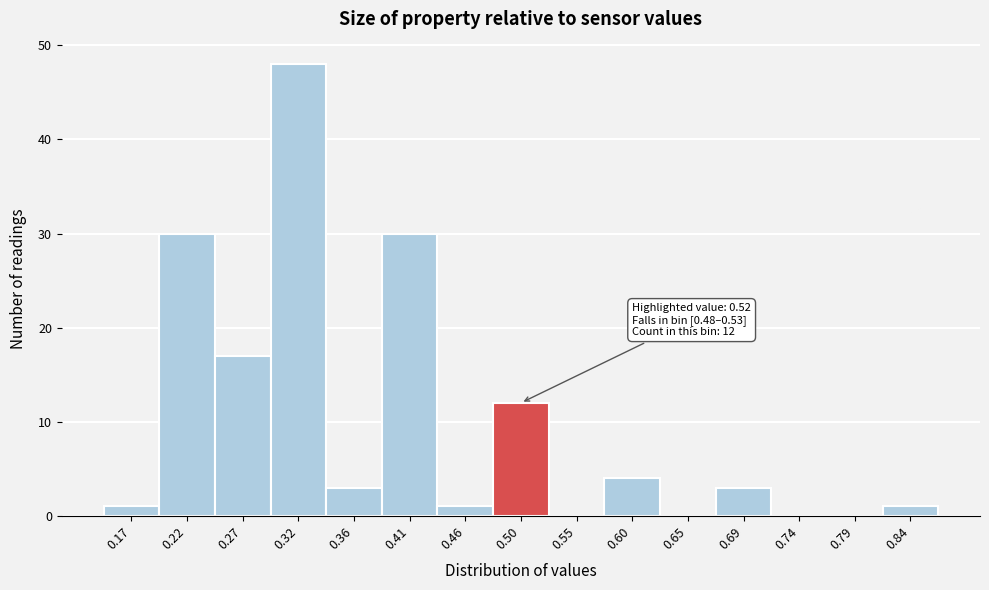

Over which range of the x-axis is the bar tallest?

0.290 to 0.340